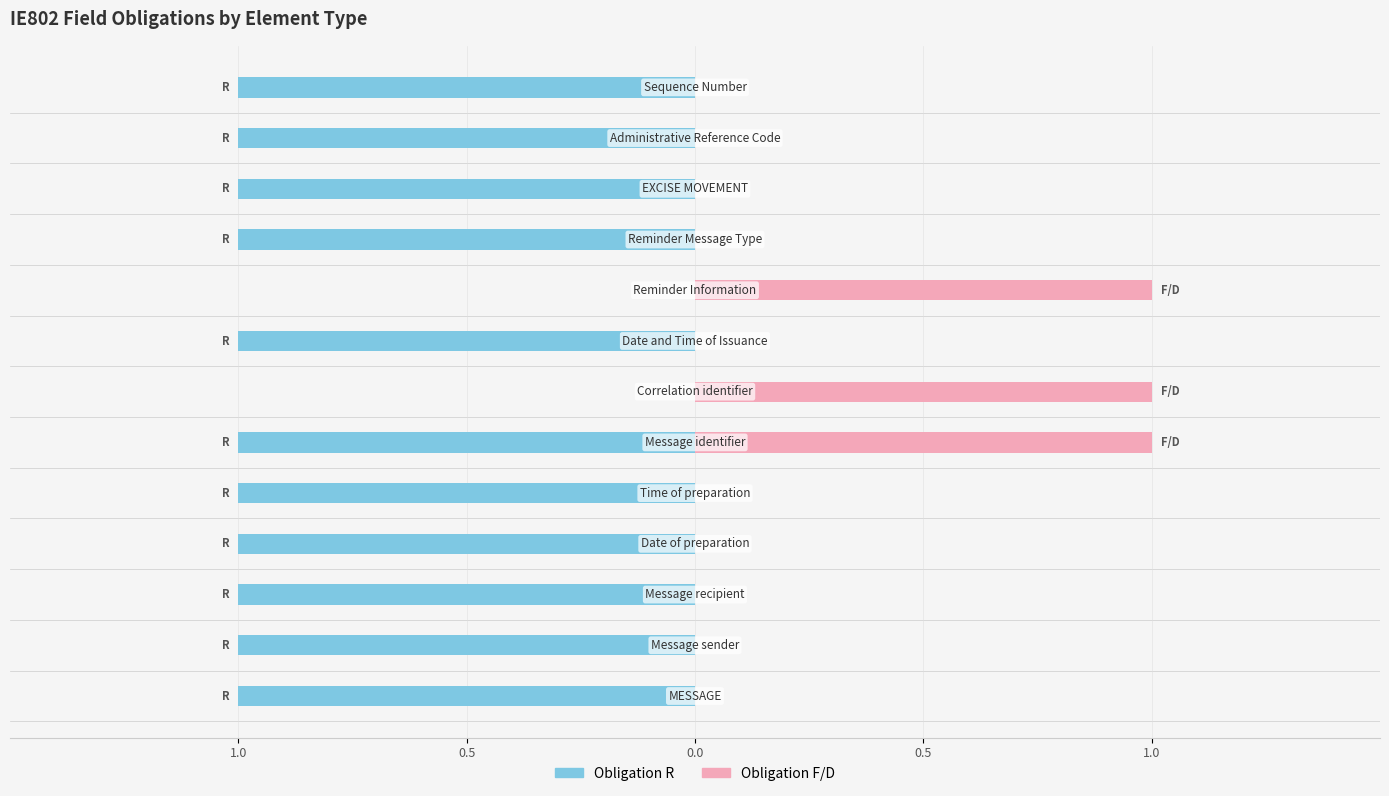

What is the value of the Obligation R bar at the 3rd from the left?

-1